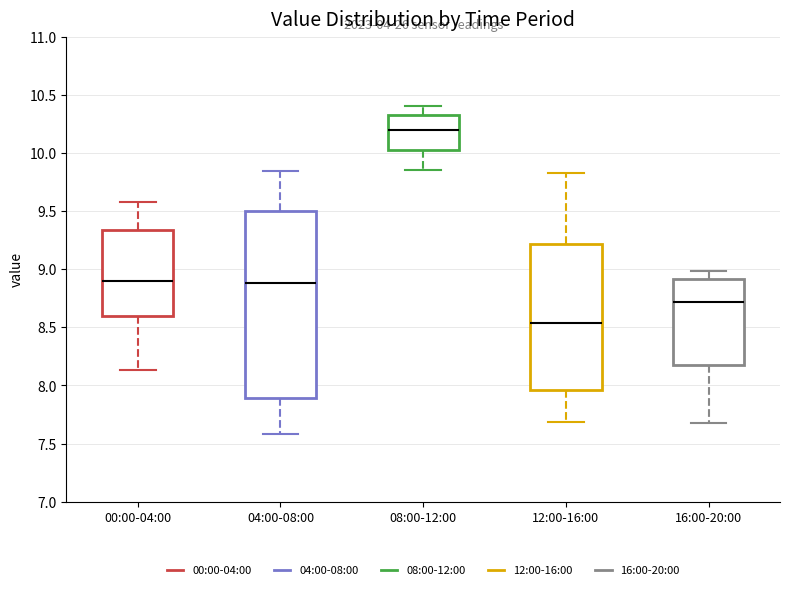

Comparing the boxes themselves (not the whiskers), which one is the tallest?

04:00-08:00